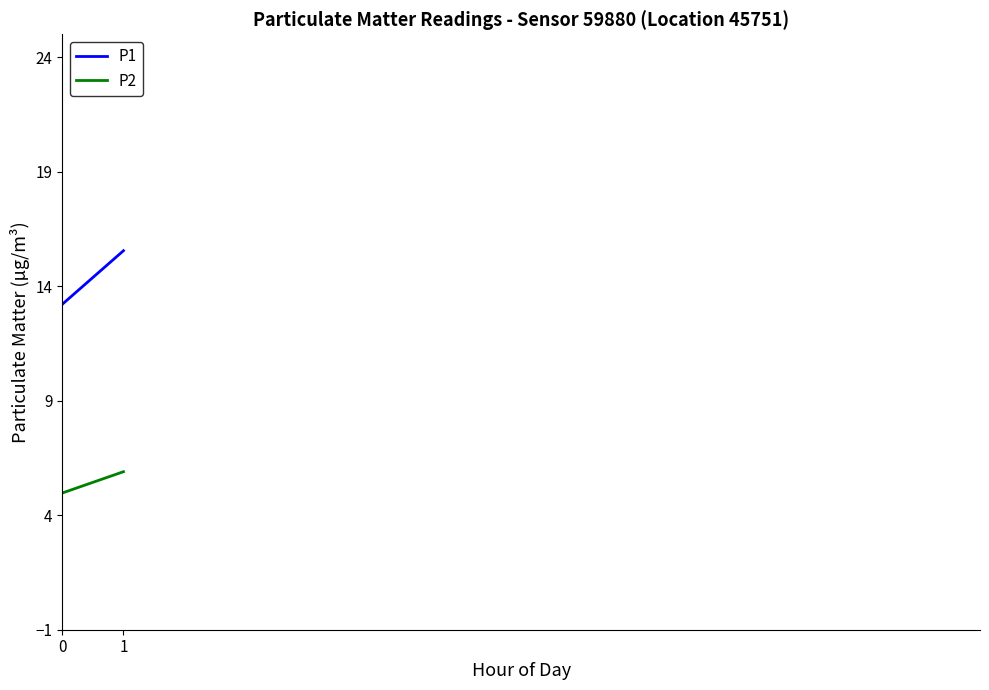

What is the highest value of the P2 series?

5.9